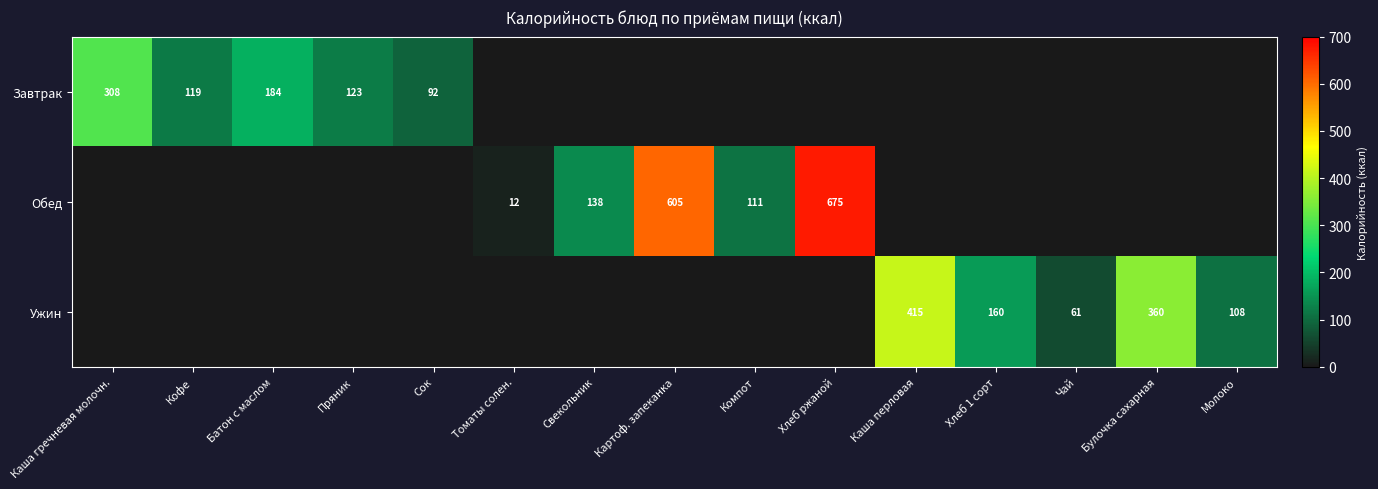

What is the difference between the Завтрак values at Батон с маслом and Каша гречневая молочн.?

124